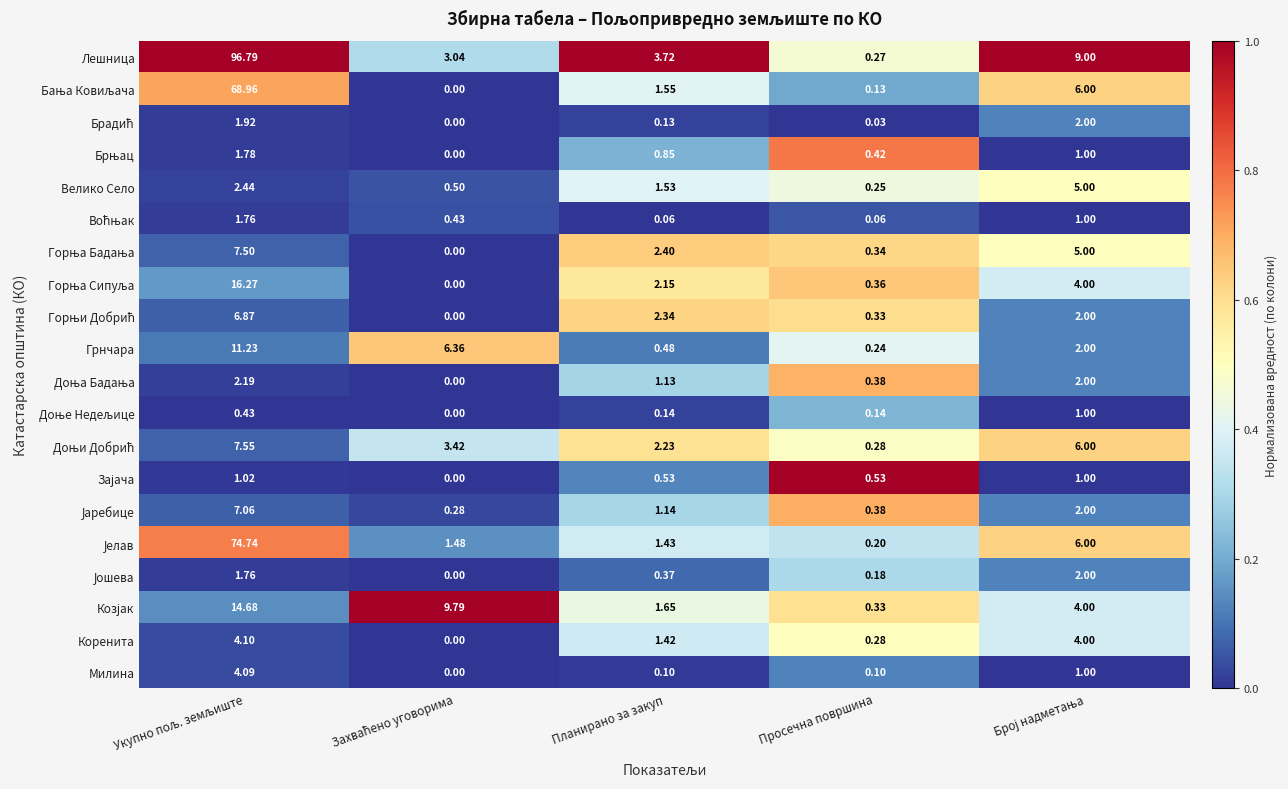

Which category has the lowest value in the Лешница series?

Просечна површина